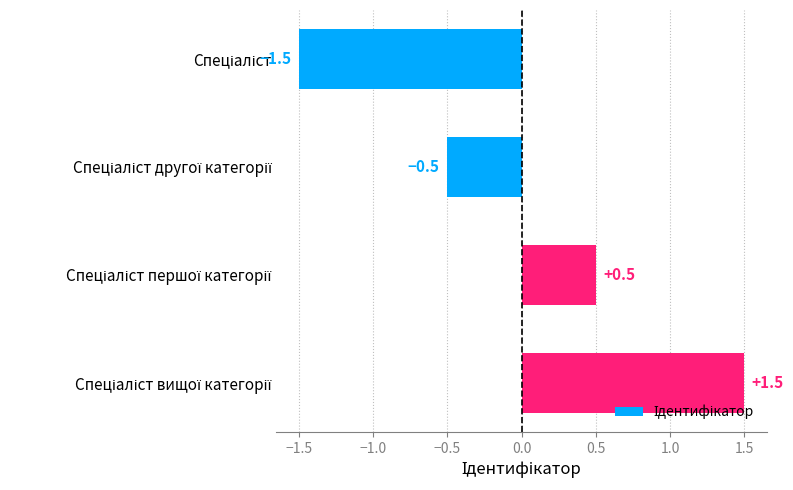

Reading bottom to top, list all the values displayed in this chart.

1.5	0.5	-0.5	-1.5